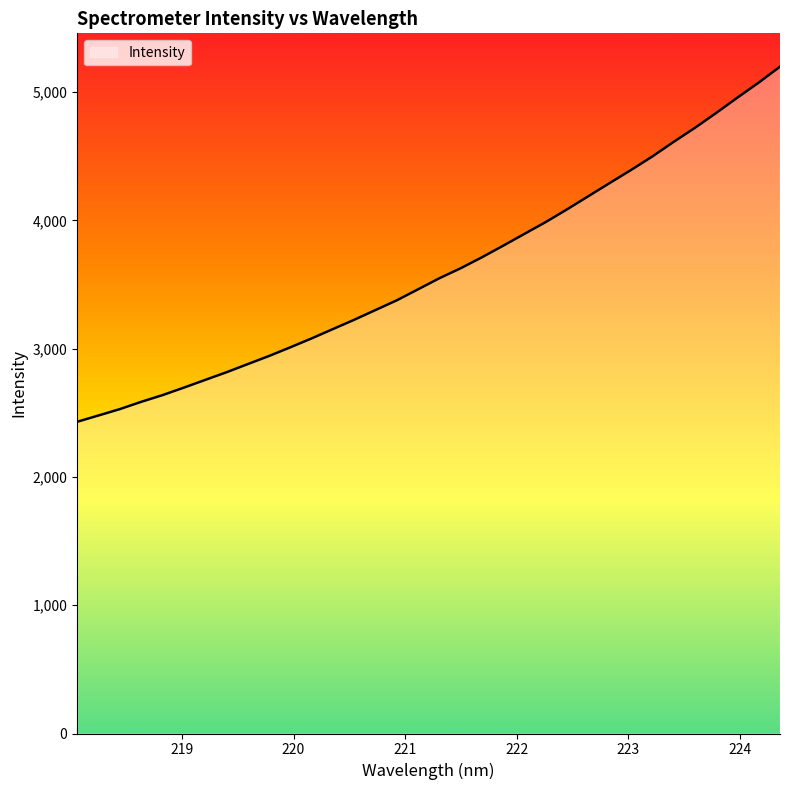

What is the difference between the maximum and minimum values?

2768.3